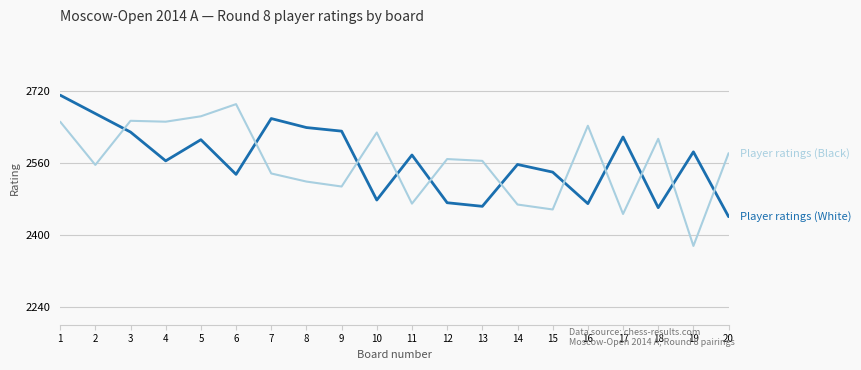

What is the total value across all series at 1?

5361